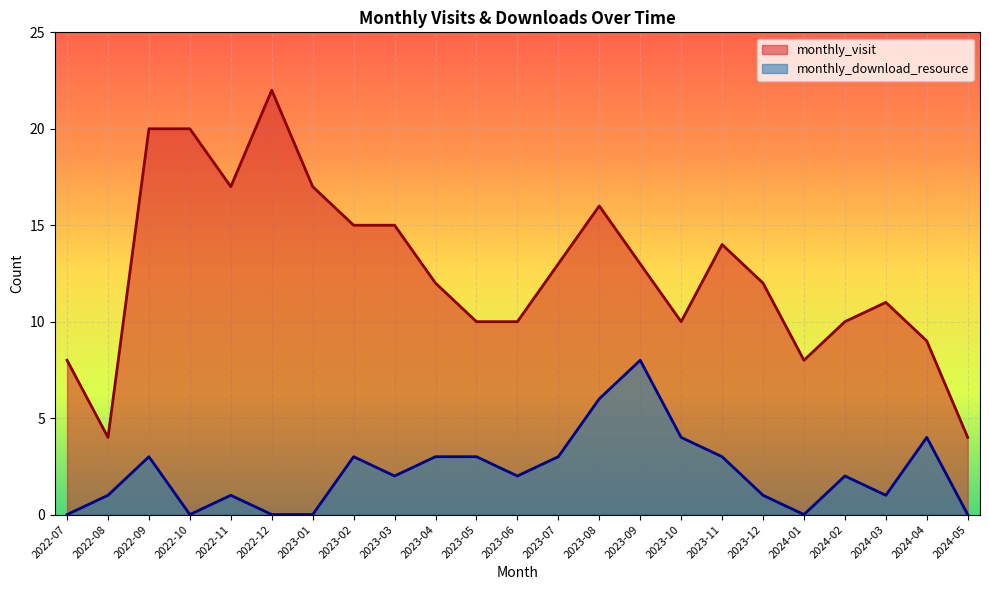

How many data points in monthly_visit are less than 12?

10